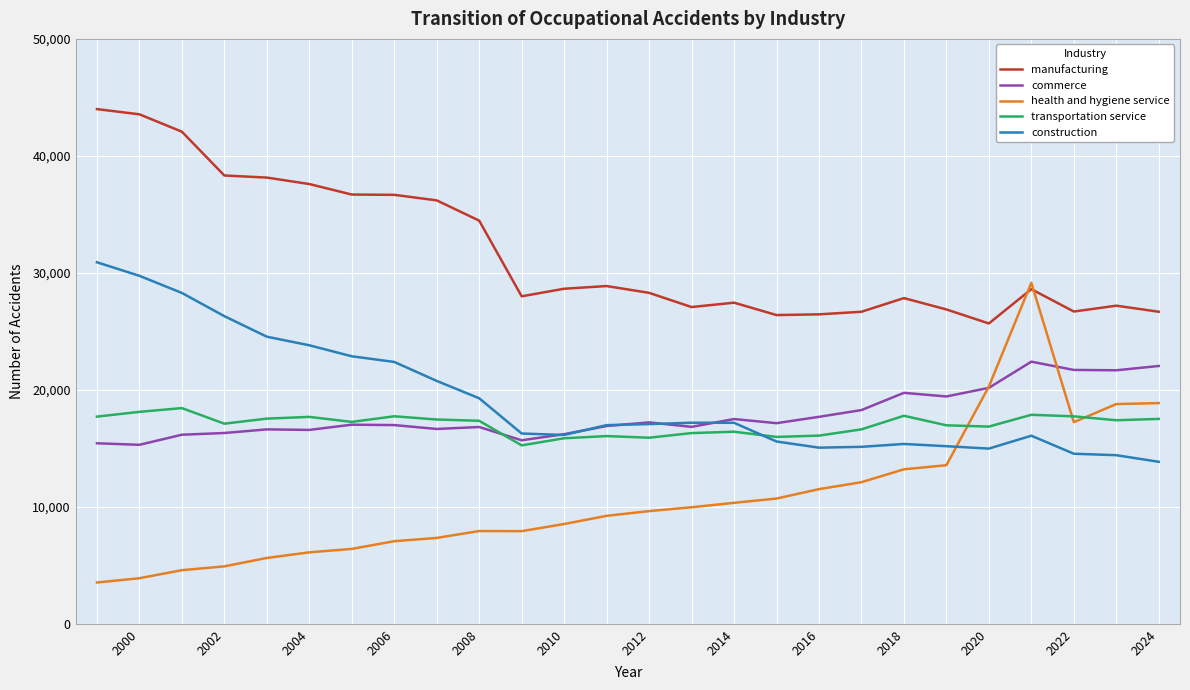

How many series are shown in this chart?

5